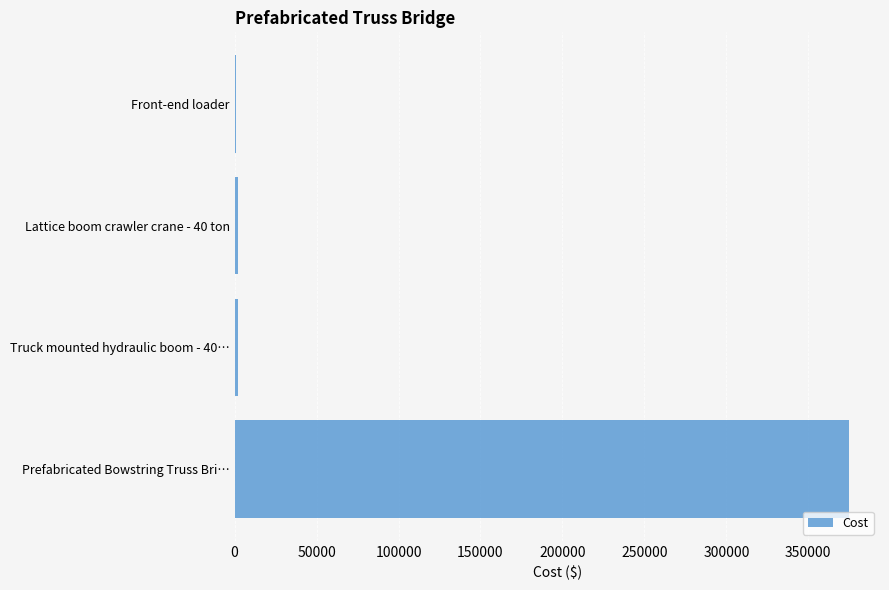

True or false: the data shows 375000 at Prefabricated Bowstring Truss Bri….

True